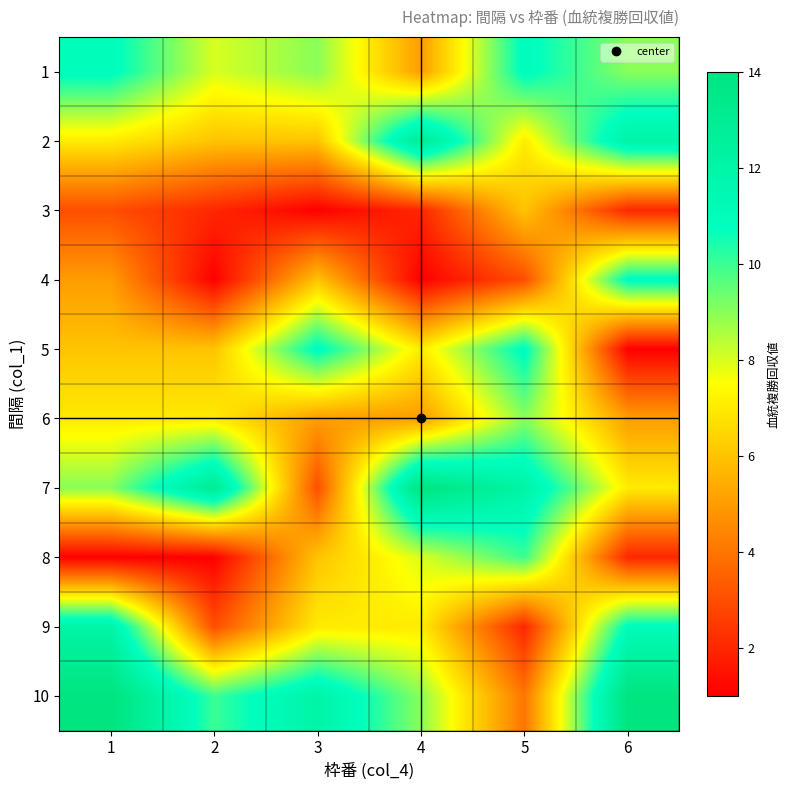

What is the spread (max minus min) of values at 5?

10